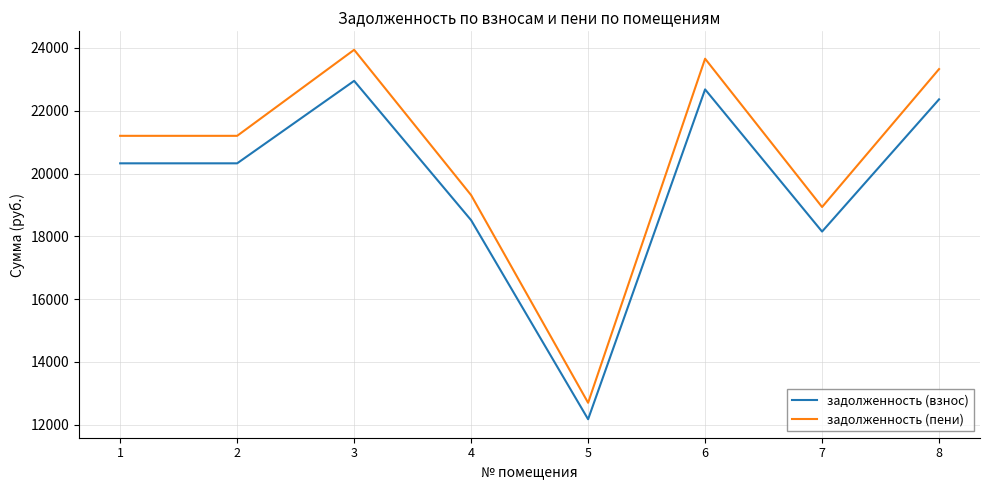

At how many categories does at least one series exceed 16212?

7